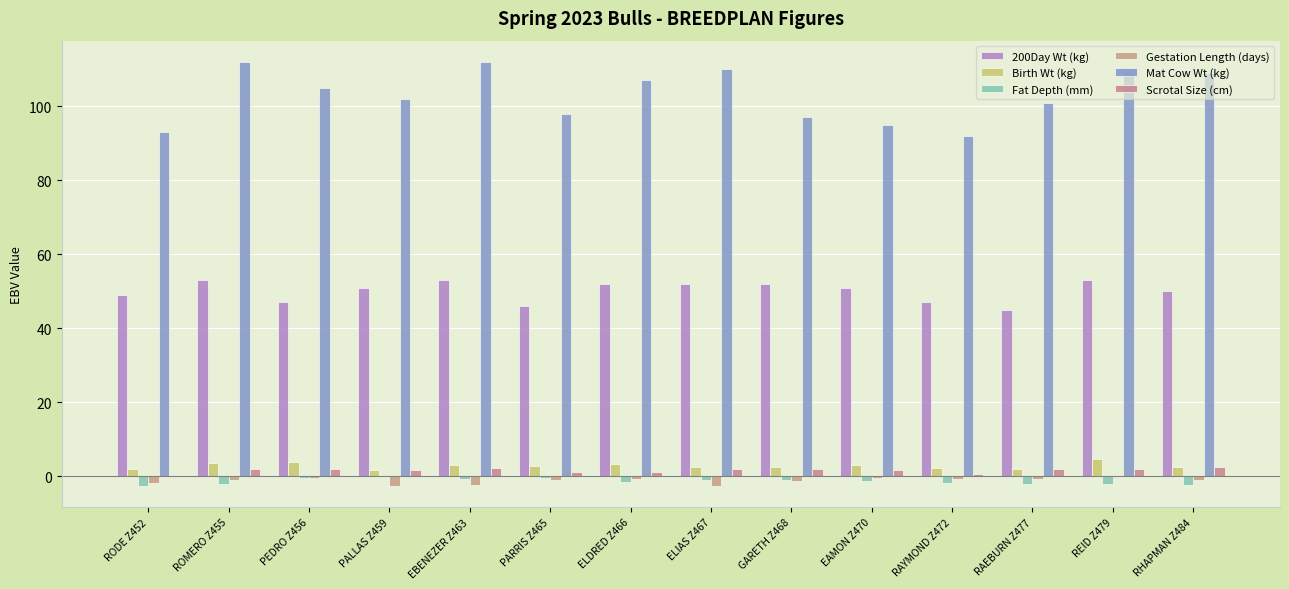

How many groups of bars are there?

14